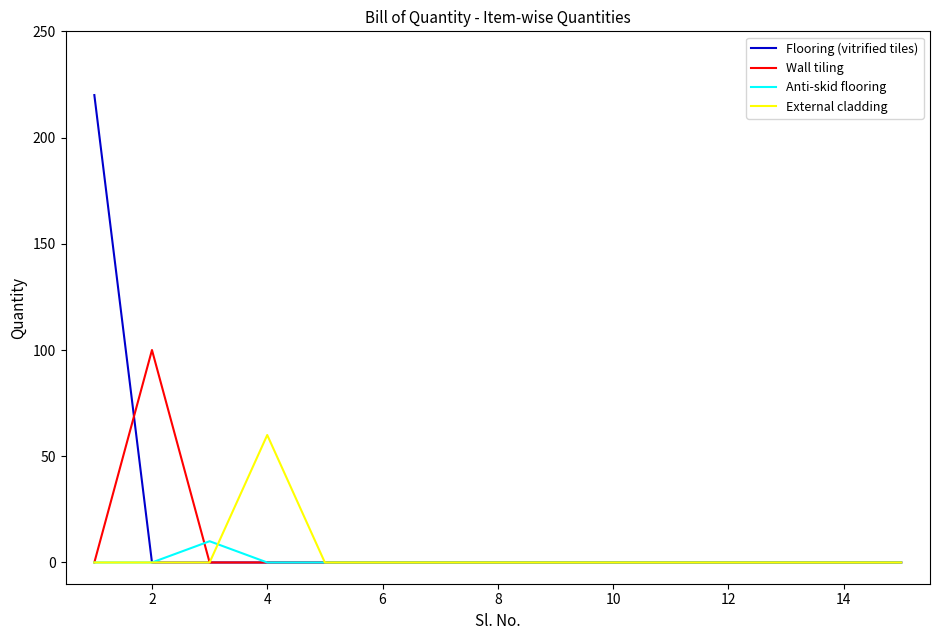

Reading left to right, what are all the values shown in this chart?

Flooring (vitrified tiles): 220	0	0	0	0	0	0	0	0	0	0	0	0	0	0
Wall tiling: 0	100	0	0	0	0	0	0	0	0	0	0	0	0	0
Anti-skid flooring: 0	0	10	0	0	0	0	0	0	0	0	0	0	0	0
External cladding: 0	0	0	60	0	0	0	0	0	0	0	0	0	0	0